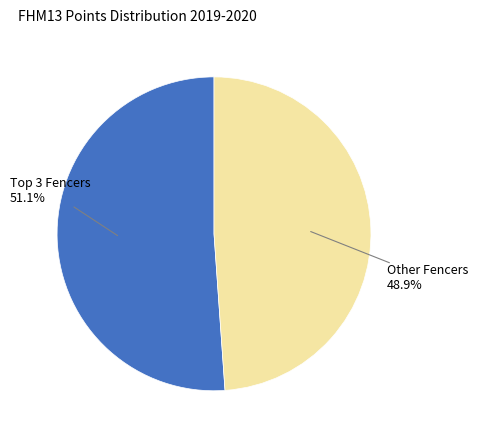

Does any single category account for the majority?

Yes